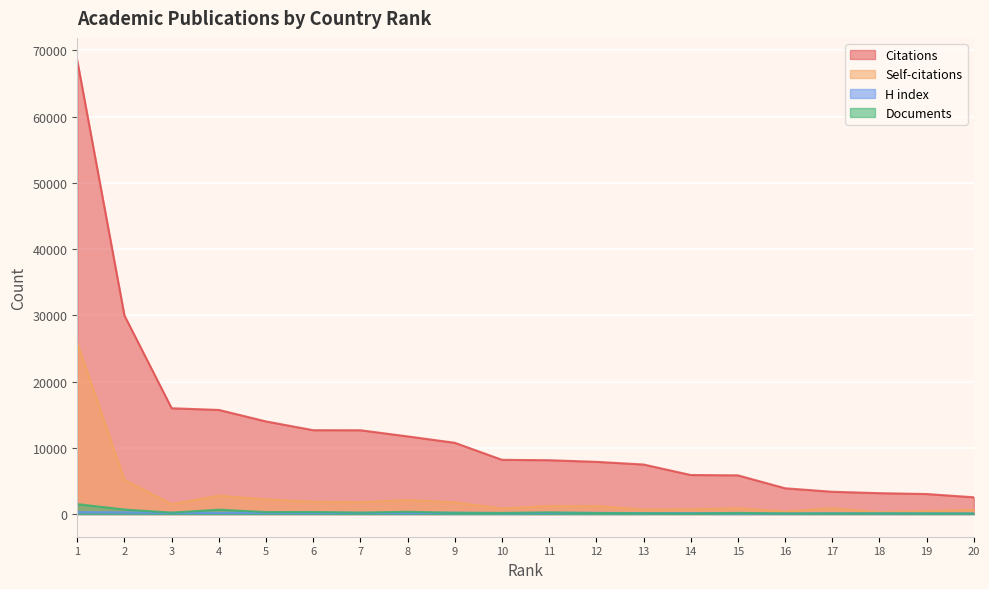

What is the value of the H index point at the 2nd from the left?

262